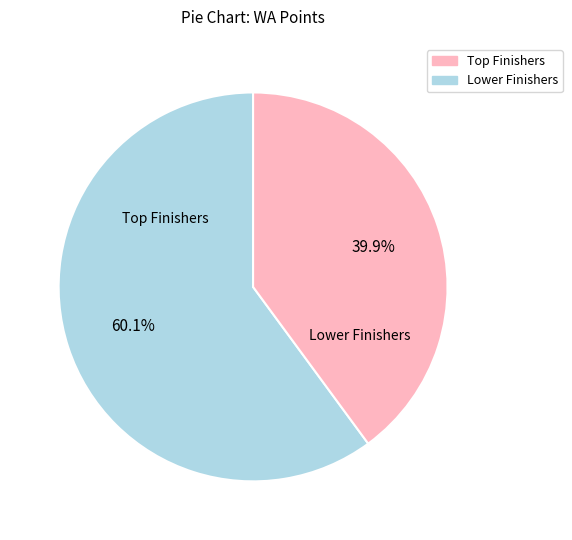

Rank the categories by value from highest to lowest.

Top Finishers, Lower Finishers